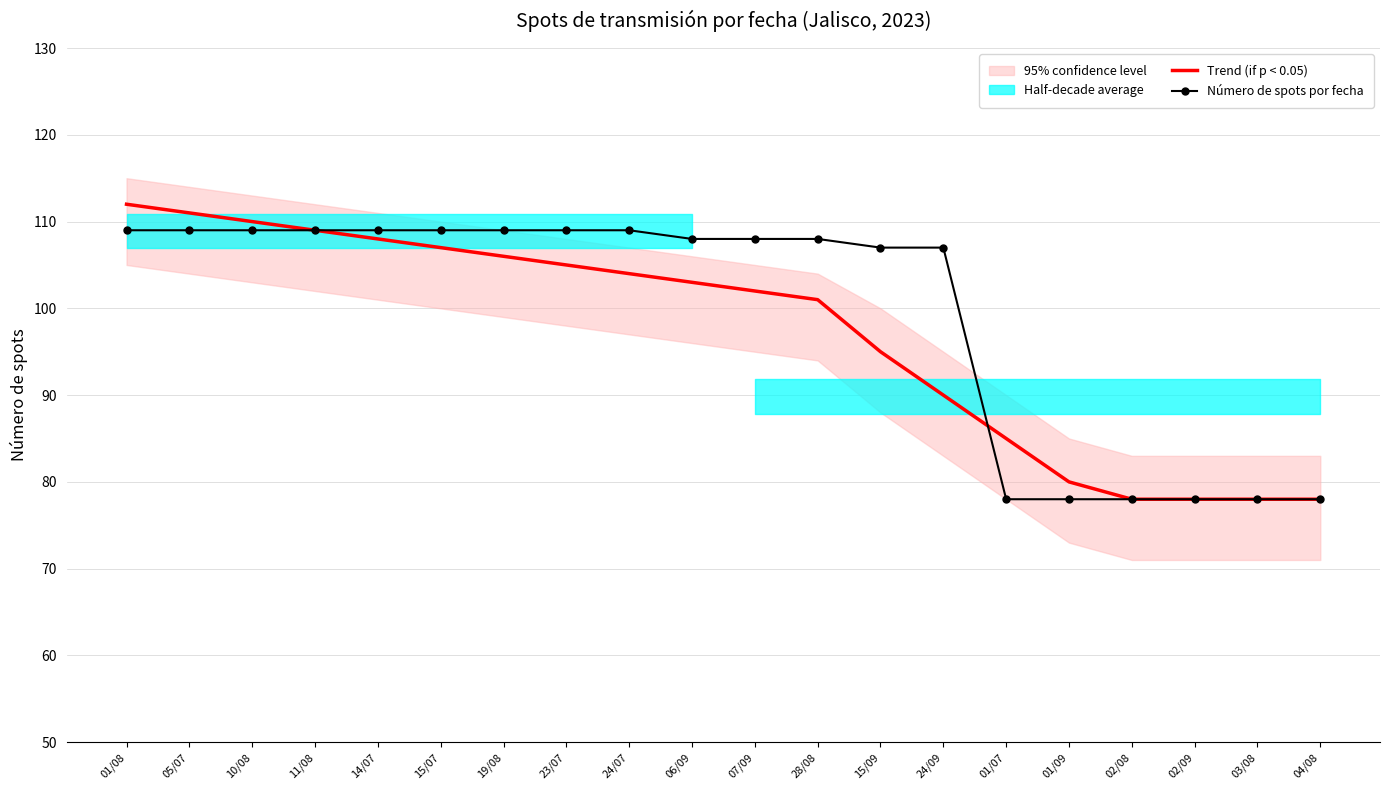

How many values in the Trend (if p < 0.05) series exceed 103?

9